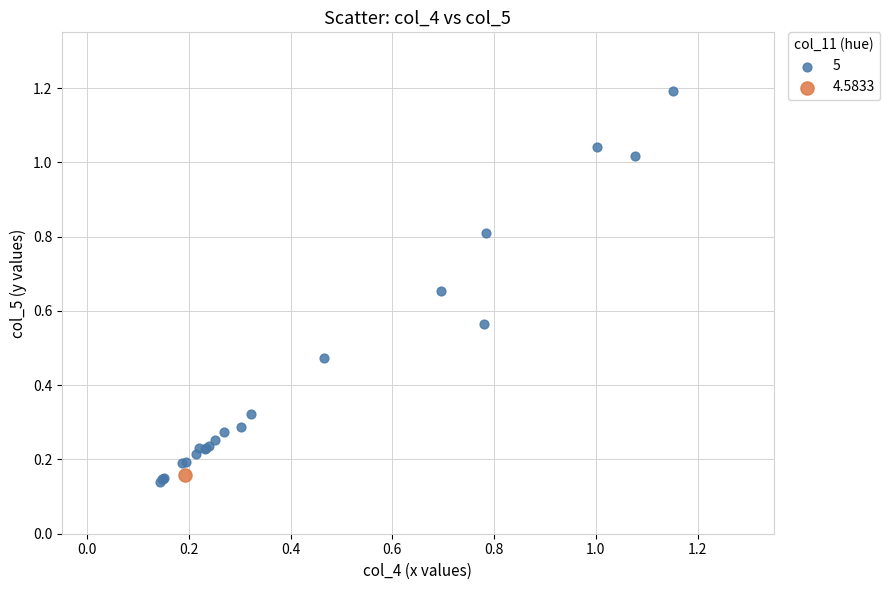

Which series reaches the maximum Y coordinate?

5